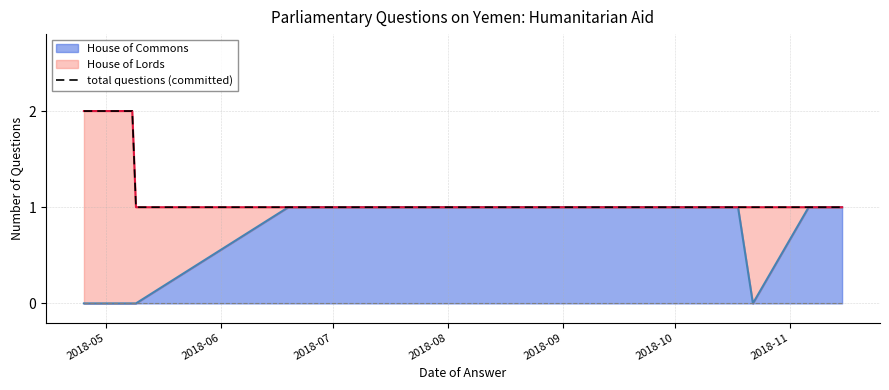

What is the difference between the second highest and second lowest values?

1